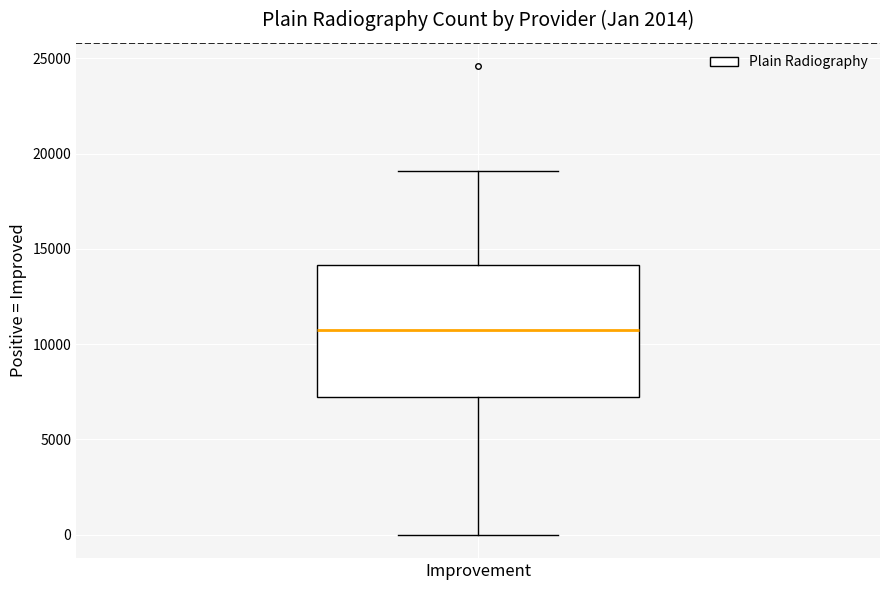

Where does the upper whisker of the box for Improvement end on the y-axis? The values are not printed on the chart, so give them approximately, as read against the axis.

19000